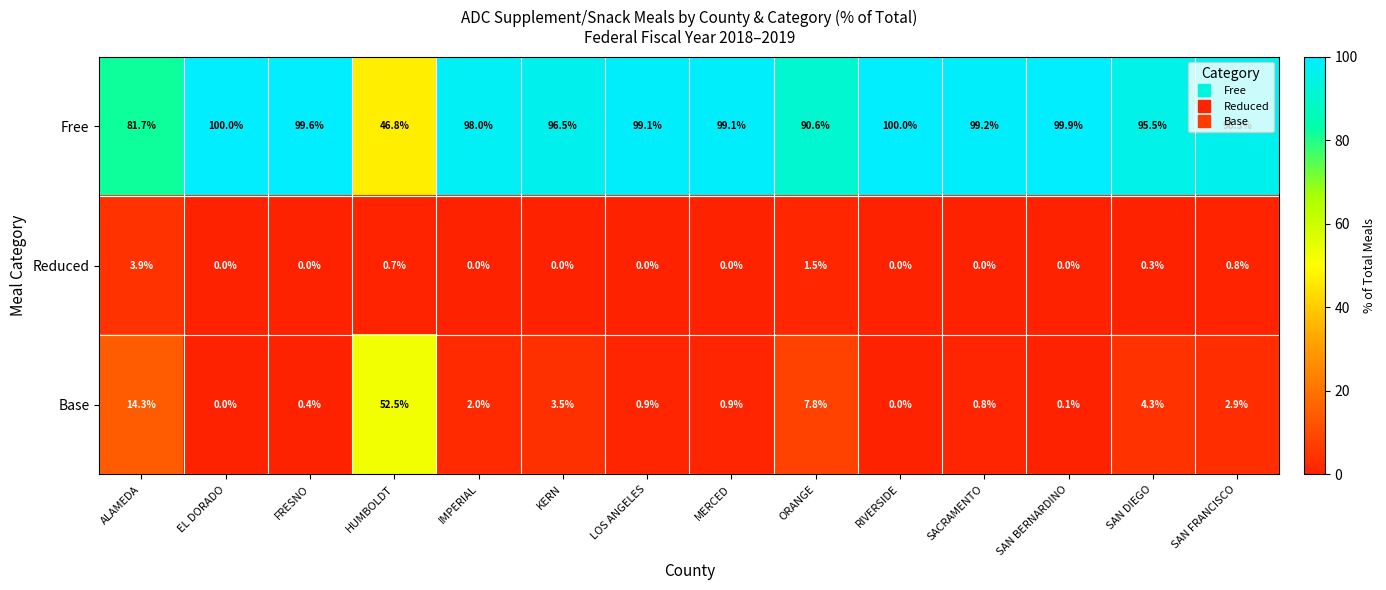

Which series has the largest range (max minus min)?

Free